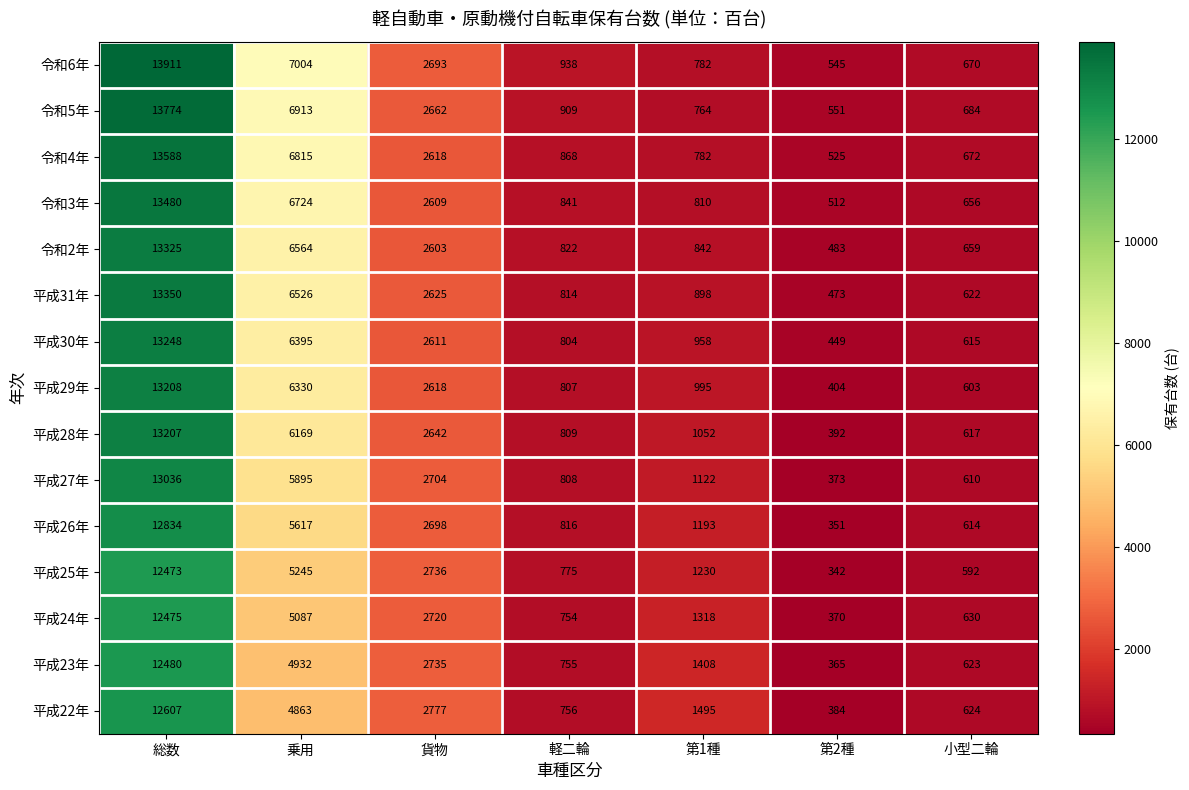

Which series has the widest spread of values?

令和6年